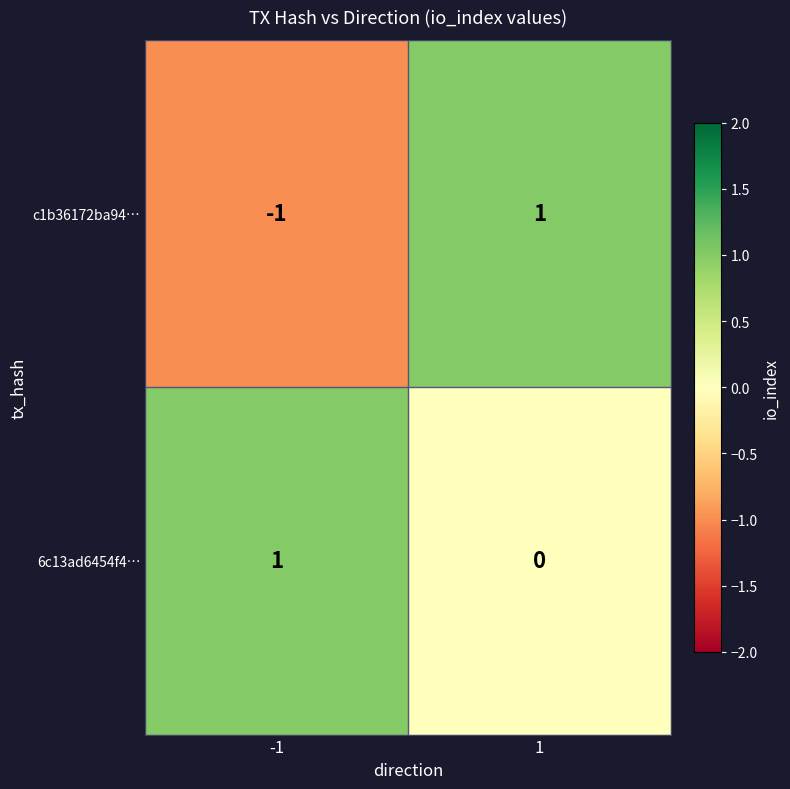

Which series has the widest spread of values?

c1b36172ba94…